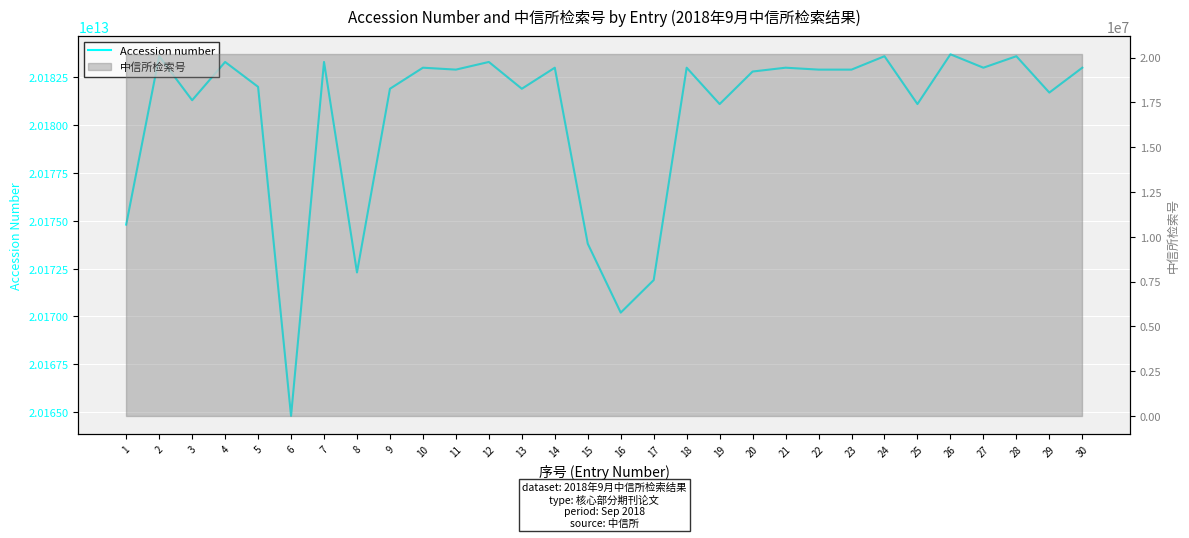

Is this an area chart (filled region under the line)?

No